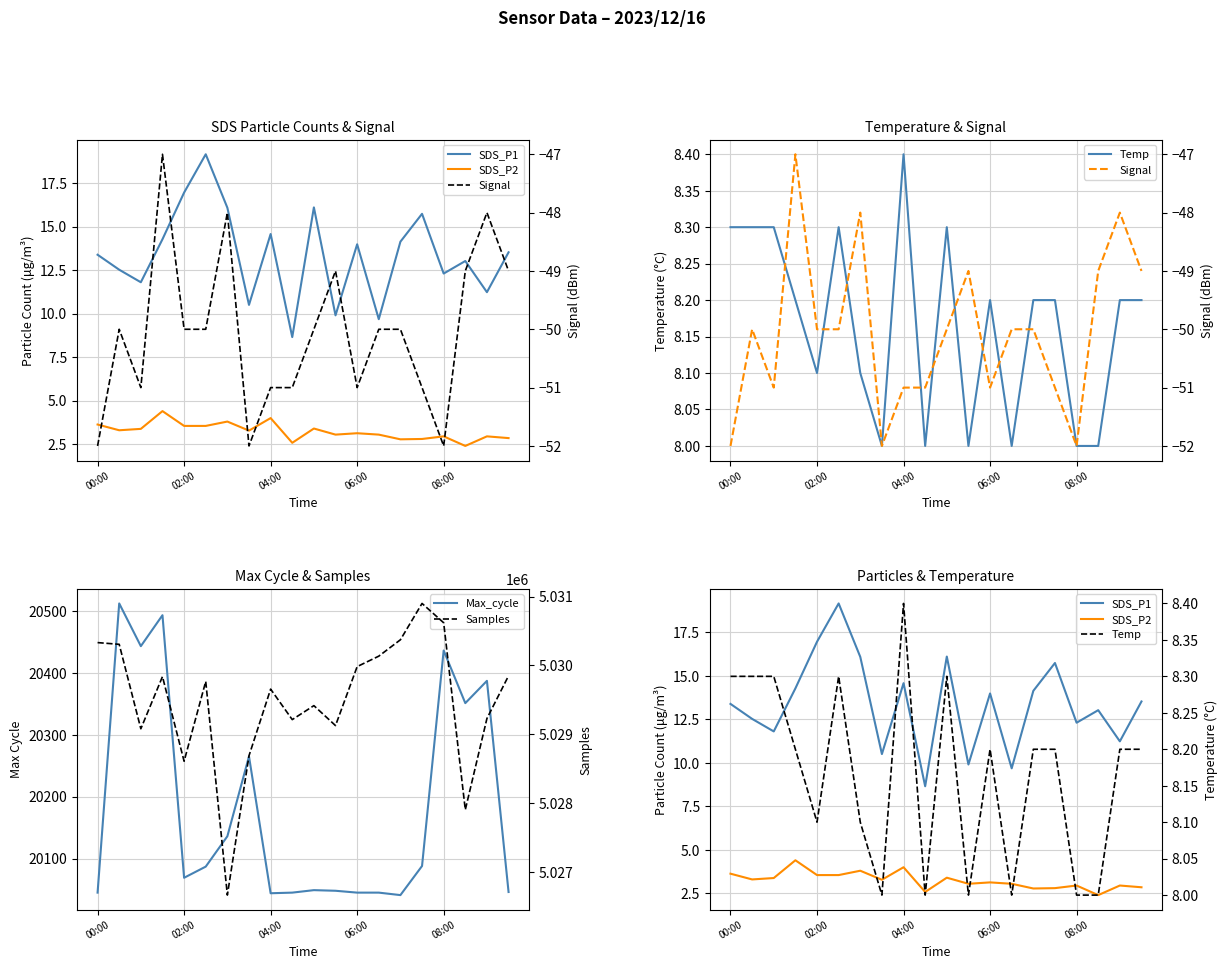

Which series changed the most between 6 and 18?

Samples